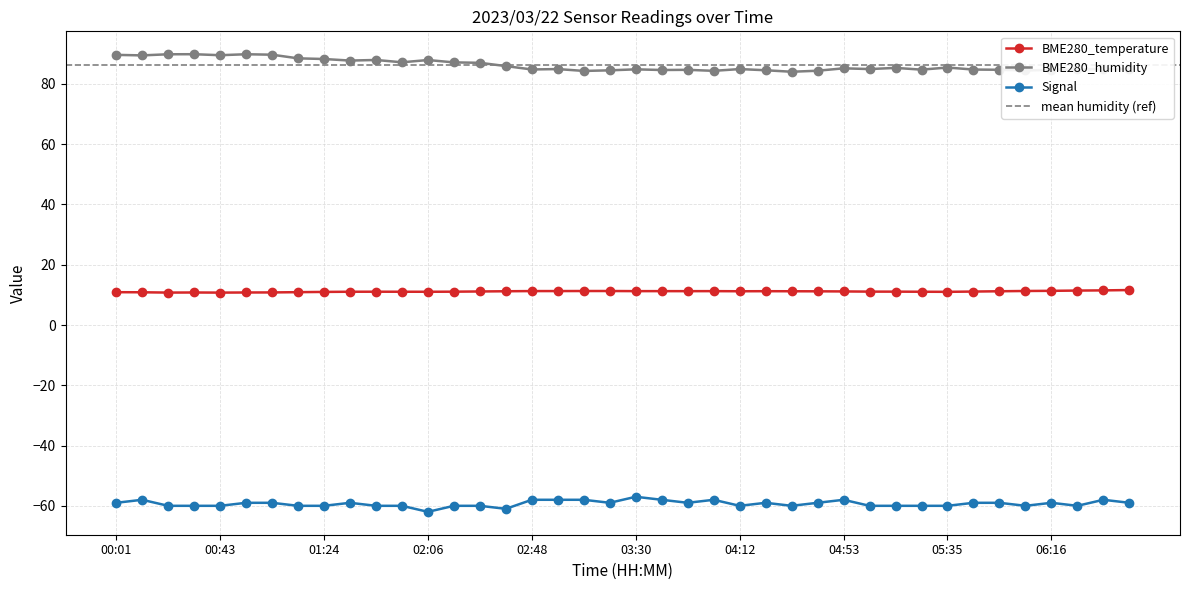

What is the average value of the Signal series?

-59.3